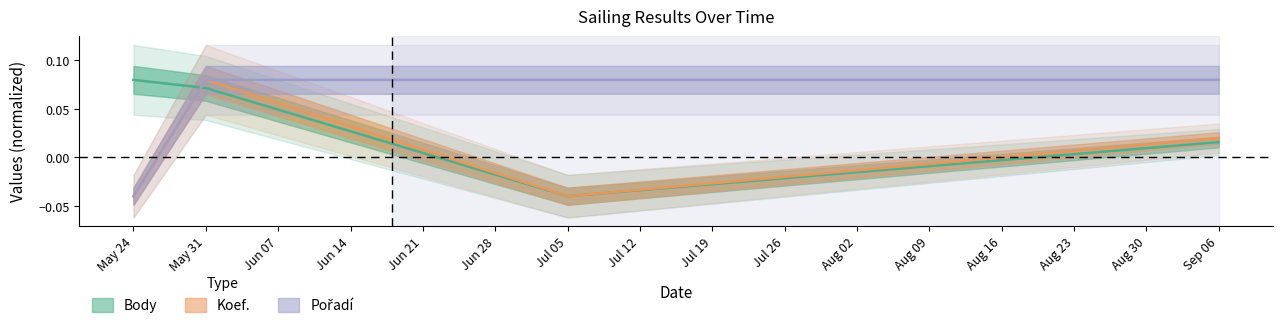

Which series has the largest range (max minus min)?

Body